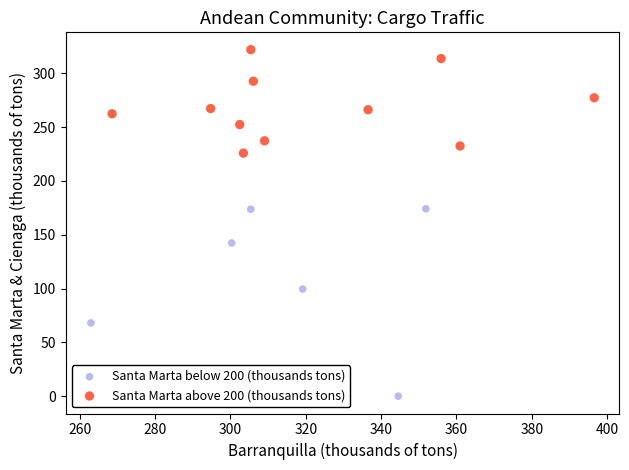

Which series reaches the maximum Y coordinate?

Santa Marta above 200 (thousands tons)